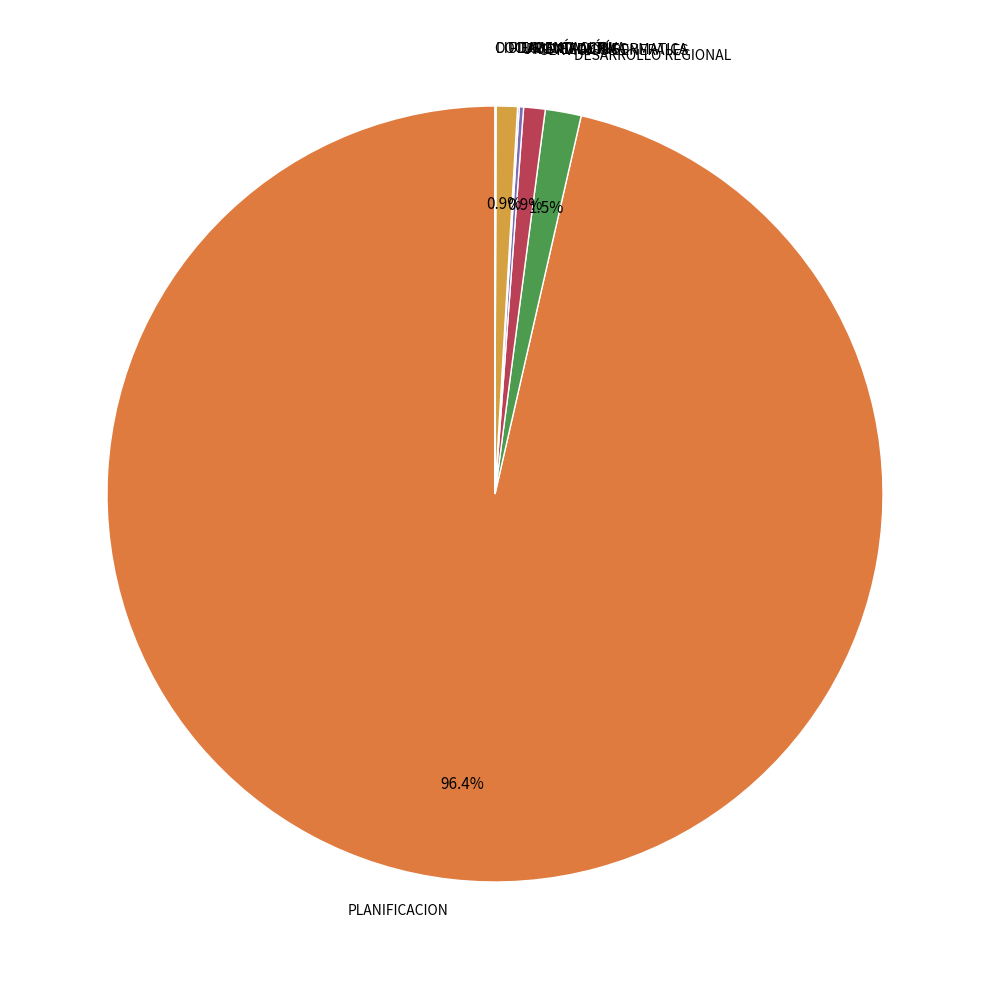

What is the largest slice in the pie chart?

PLANIFICACION